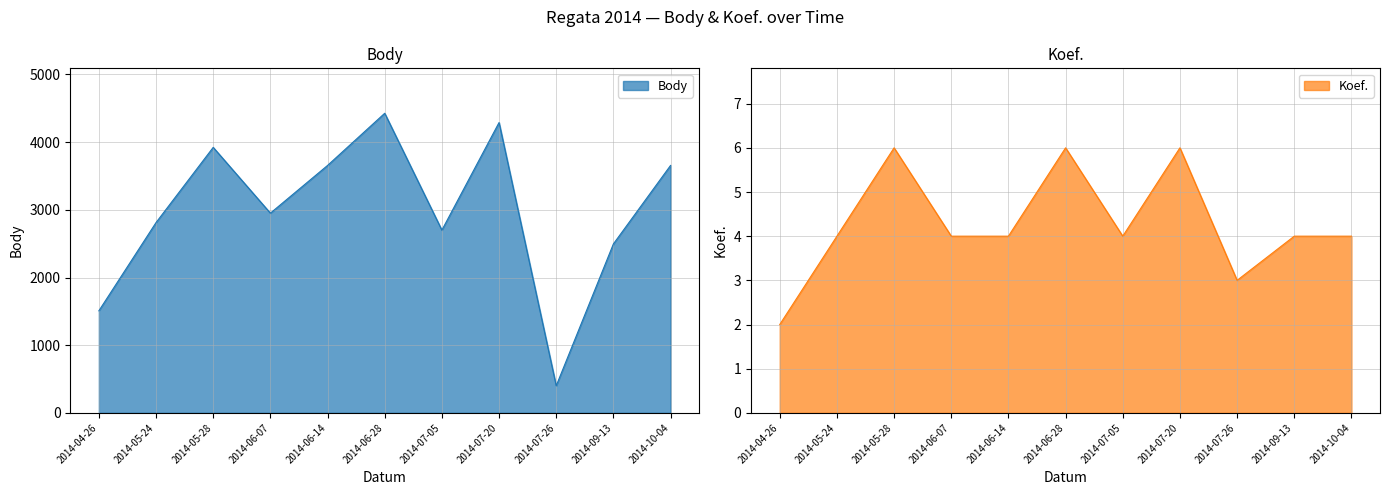

Rank the categories by Koef. value from highest to lowest.

2014-05-28, 2014-06-28, 2014-07-20, 2014-05-24, 2014-06-07, 2014-06-14, 2014-07-05, 2014-09-13, 2014-10-04, 2014-07-26, 2014-04-26